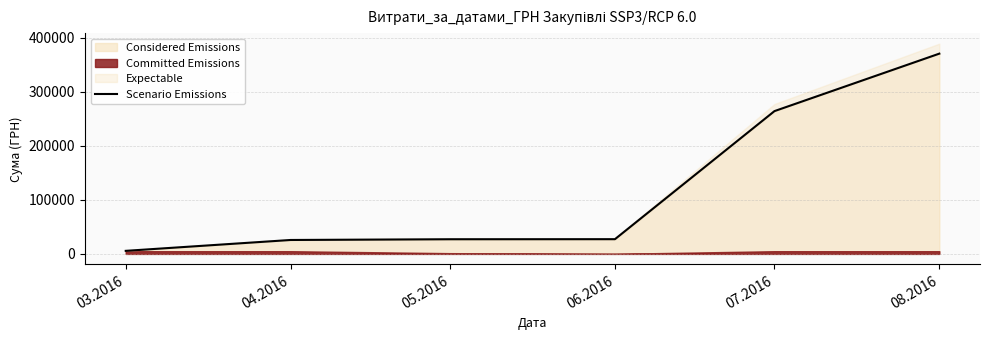

What is the sum of the values at 08.2016 and 03.2016?

376585.7